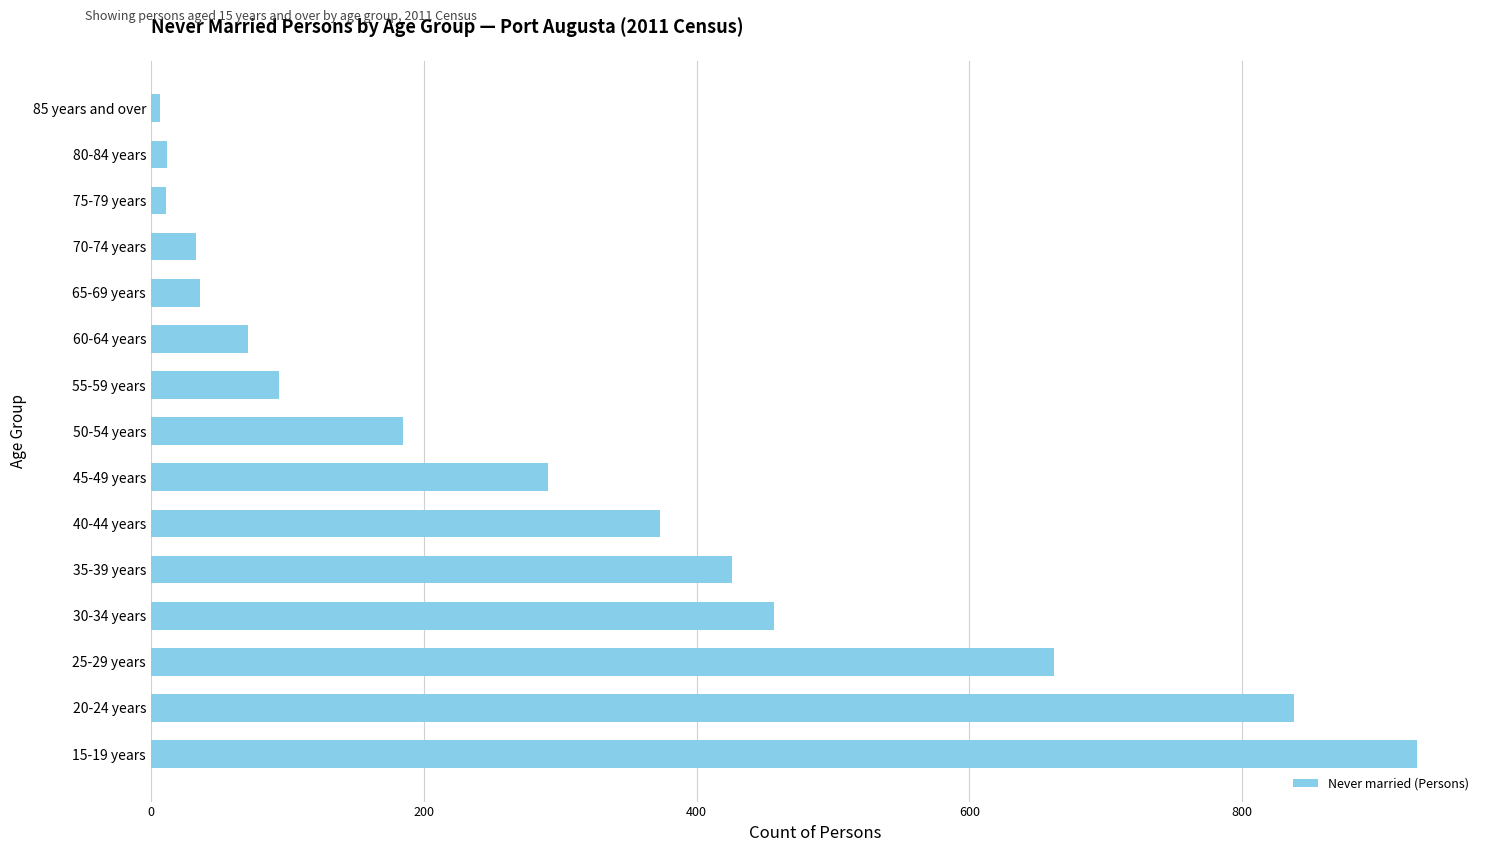

The chart shows a value of 214 at 40-44 years. True or false?

False